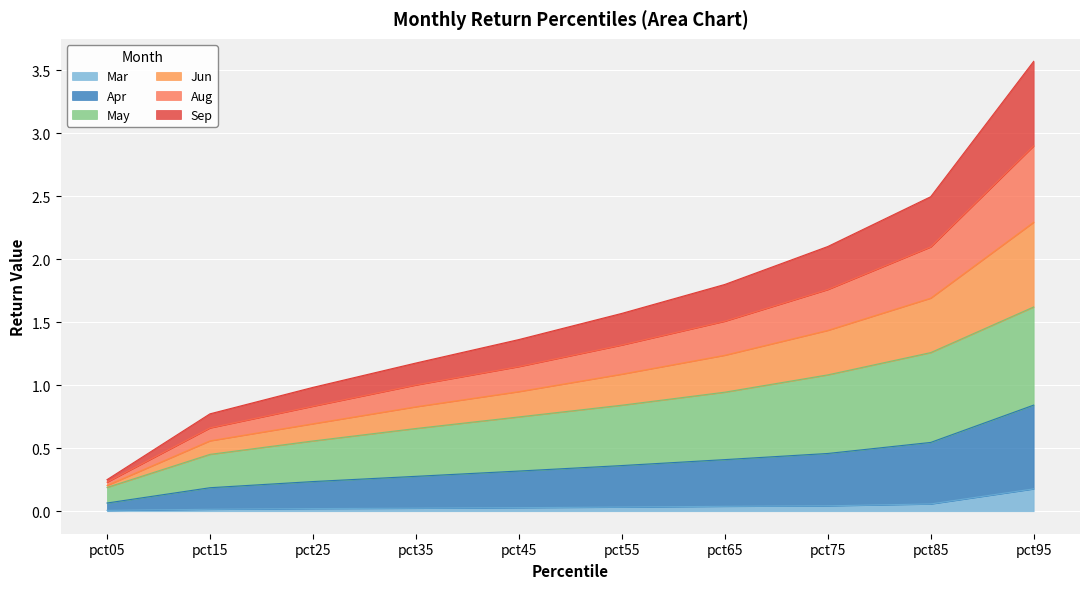

Which category has the lowest value across all series?

pct05